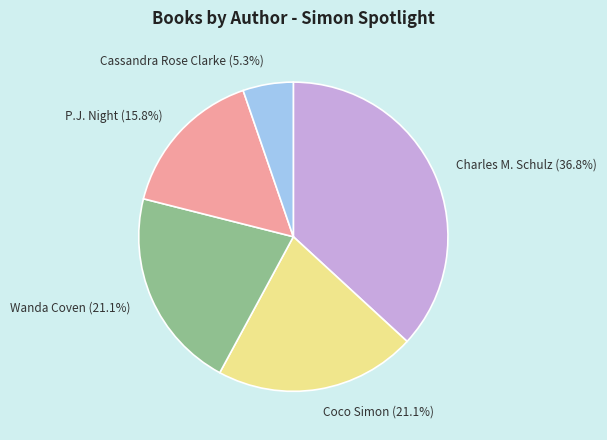

What percentage is NOT represented by Coco Simon?

78.9%